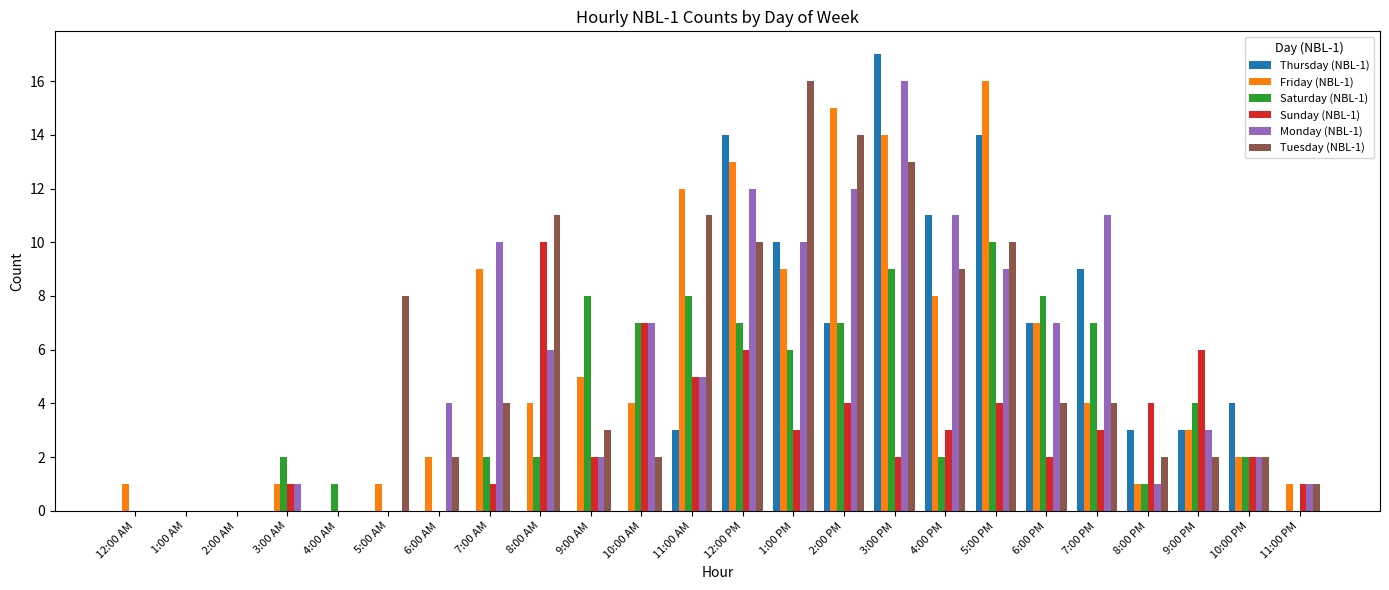

At which category is the sum across all series the highest?

3:00 PM